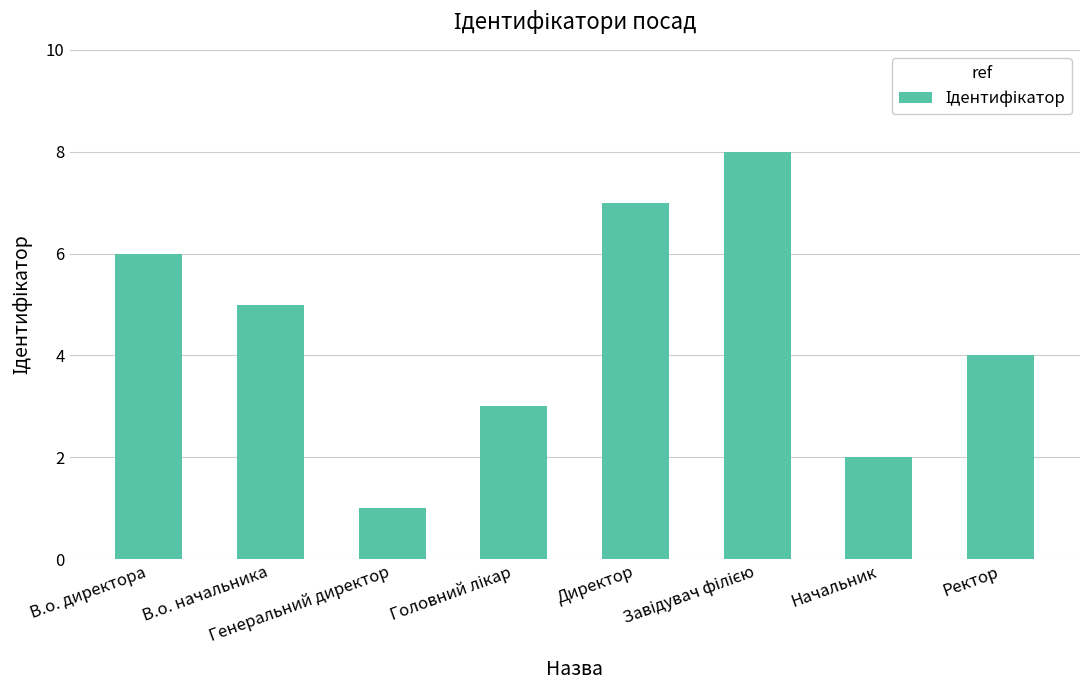

What is the difference between the maximum and minimum values?

7